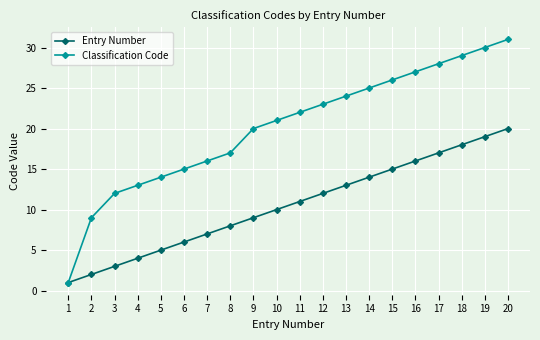

Which category has the highest value in the Classification Code series?

20